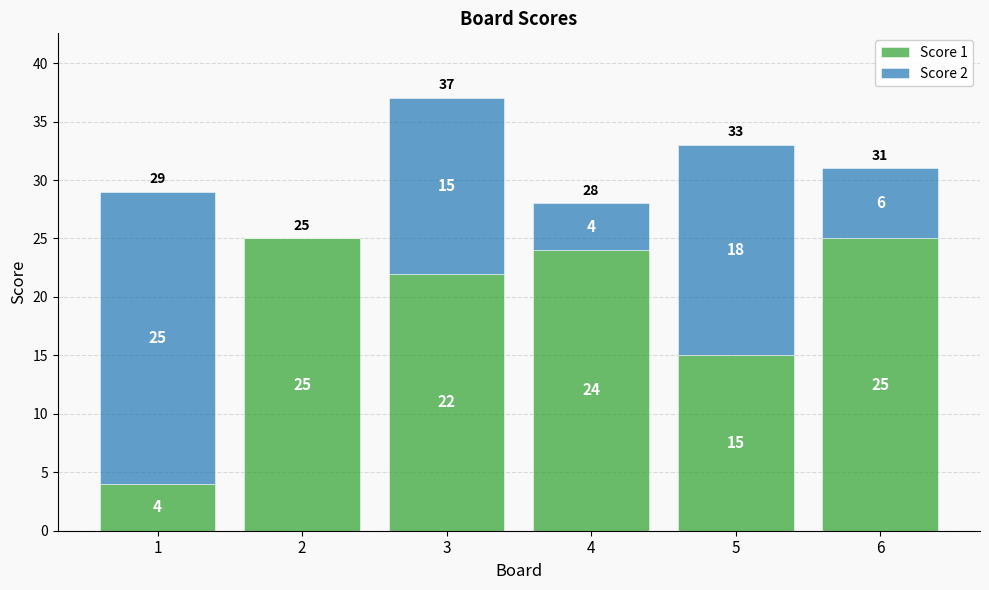

The Score 1 series shows 42 at 4. True or false?

False